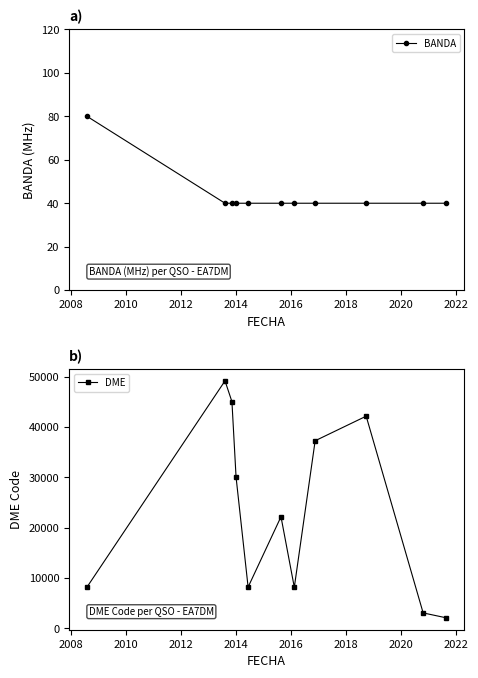

True or false: DME has more than 1 interior local peaks.

True